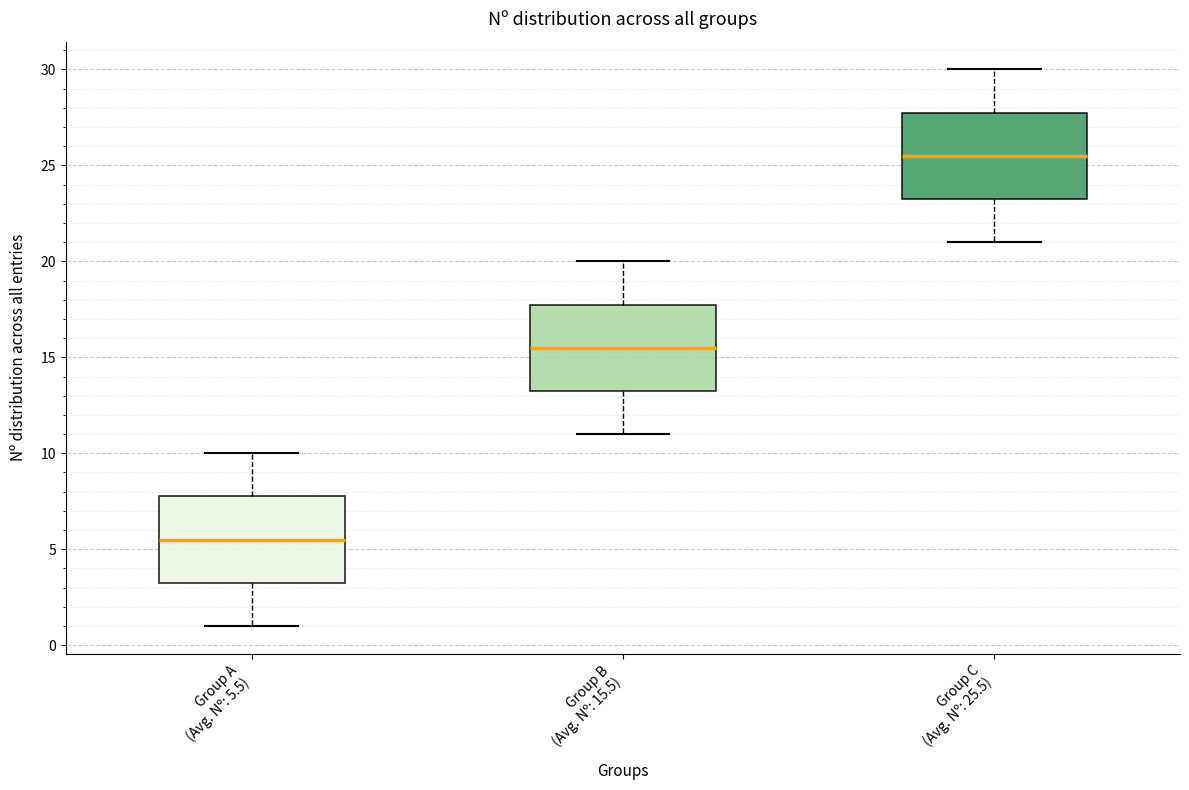

Which box's median line is the highest?

Group C (Avg. Nº: 25.5)